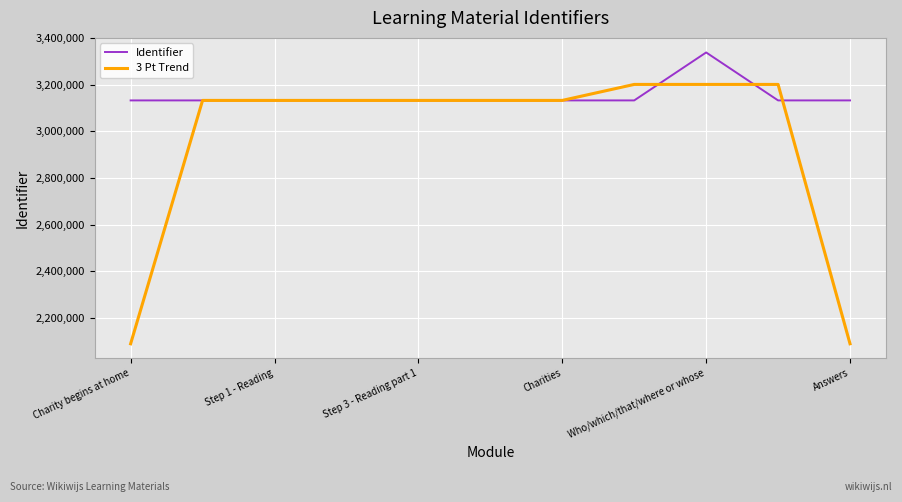

What is the maximum value shown in the chart?

3338923.0